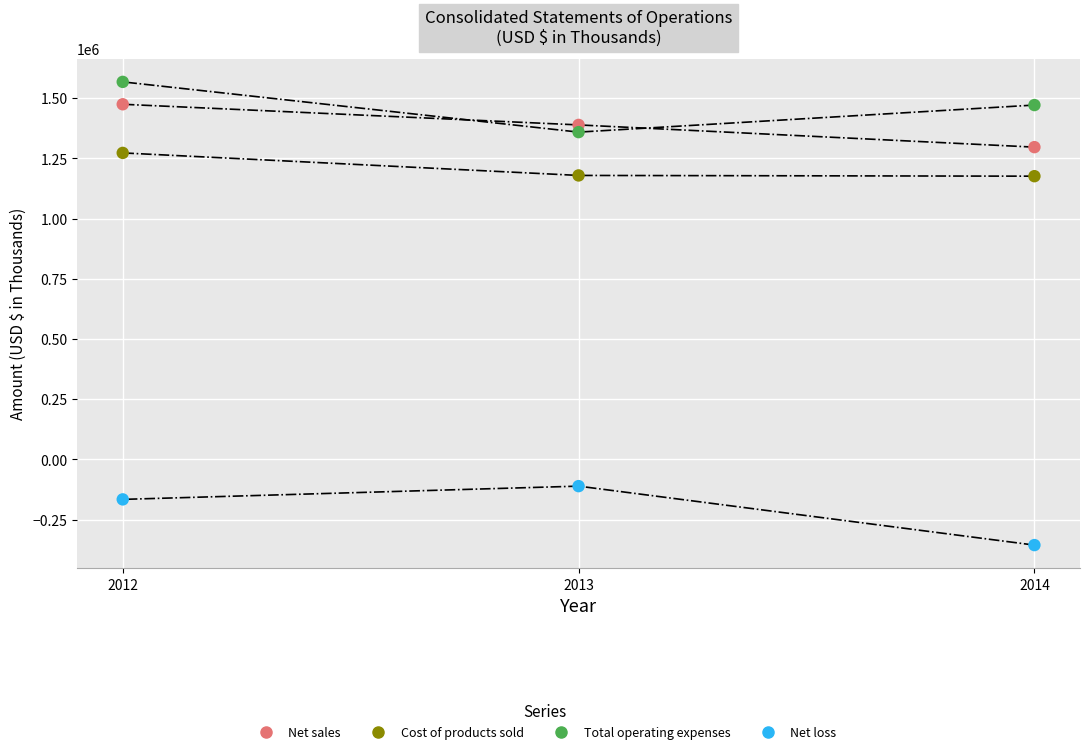

Which series reaches the maximum Y coordinate?

Total operating expenses